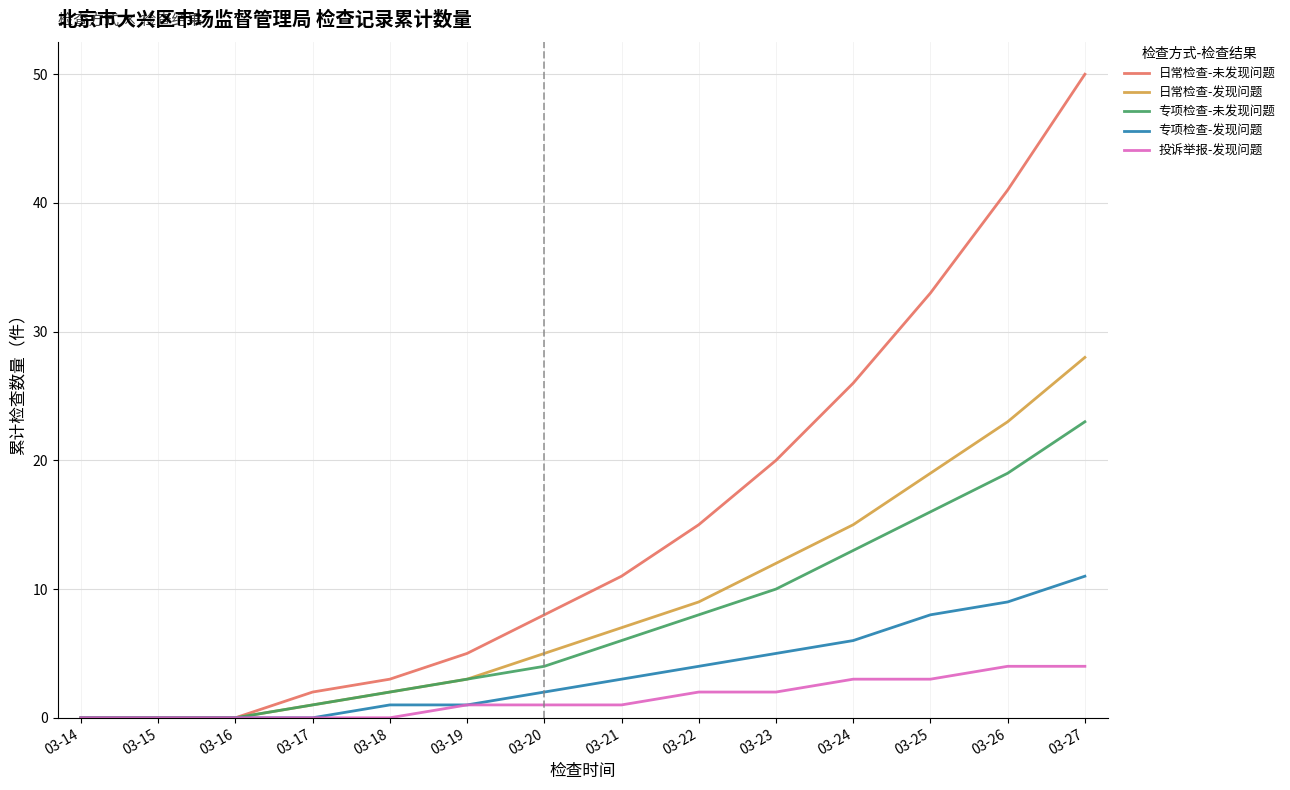

Is it true that 投诉举报-发现问题 equals -2 at 03-15?

False